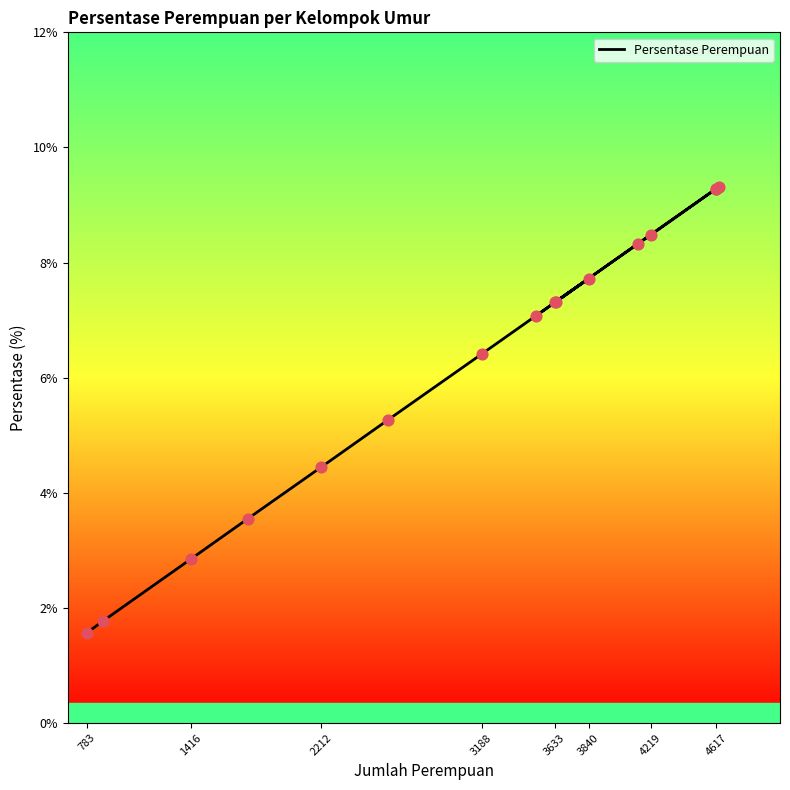

What is the change in value from 2212 to 783?

-2.9